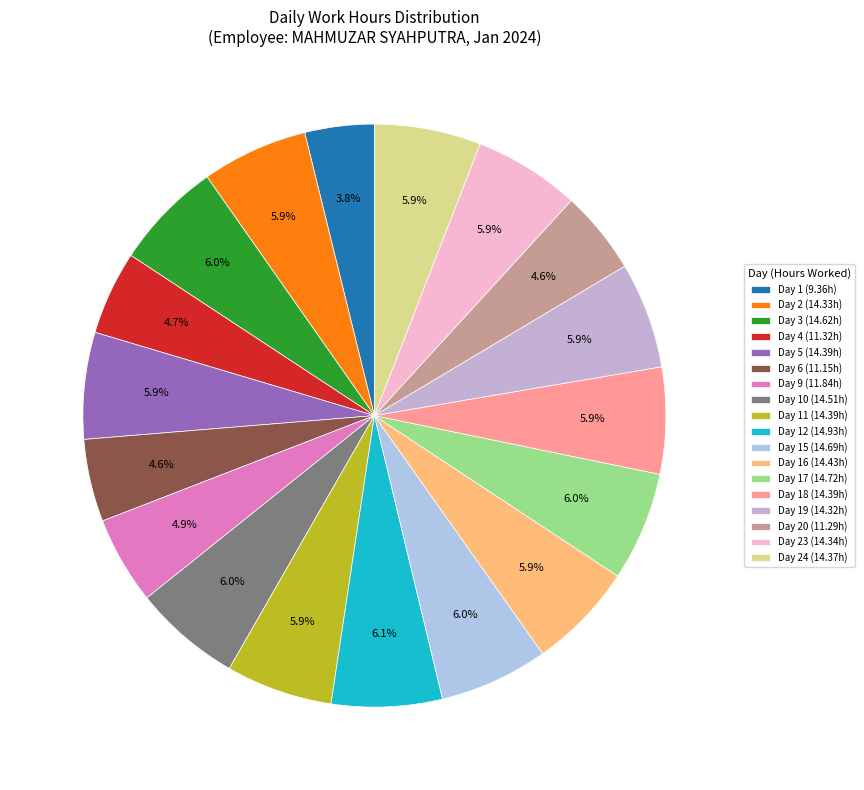

How many slices are in this pie chart?

18